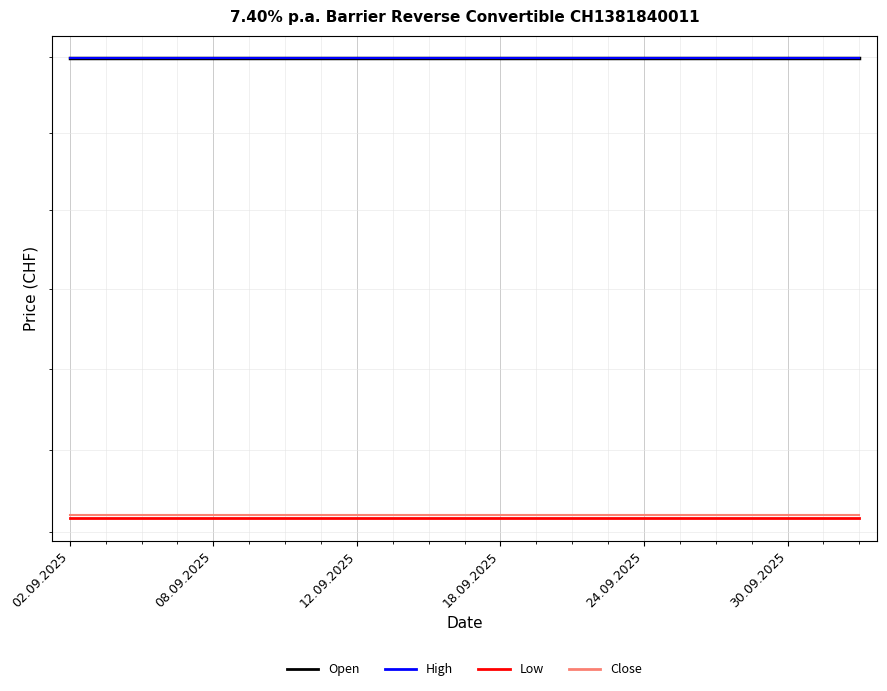

True or false: Open has more than 0 interior local peaks.

False